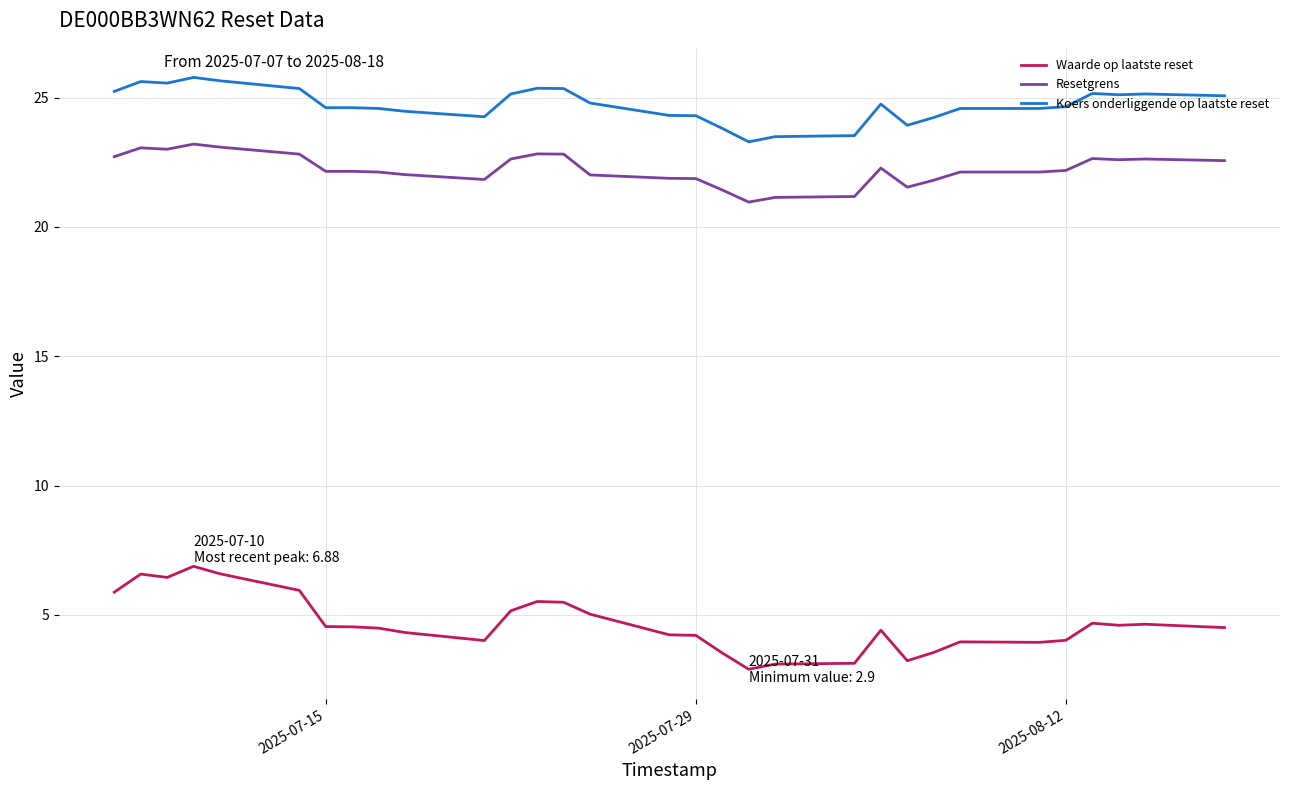

Which series has the largest total across all categories?

Koers onderliggende op laatste reset